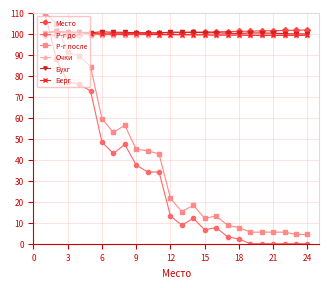

What is the greatest value displayed?

110.0